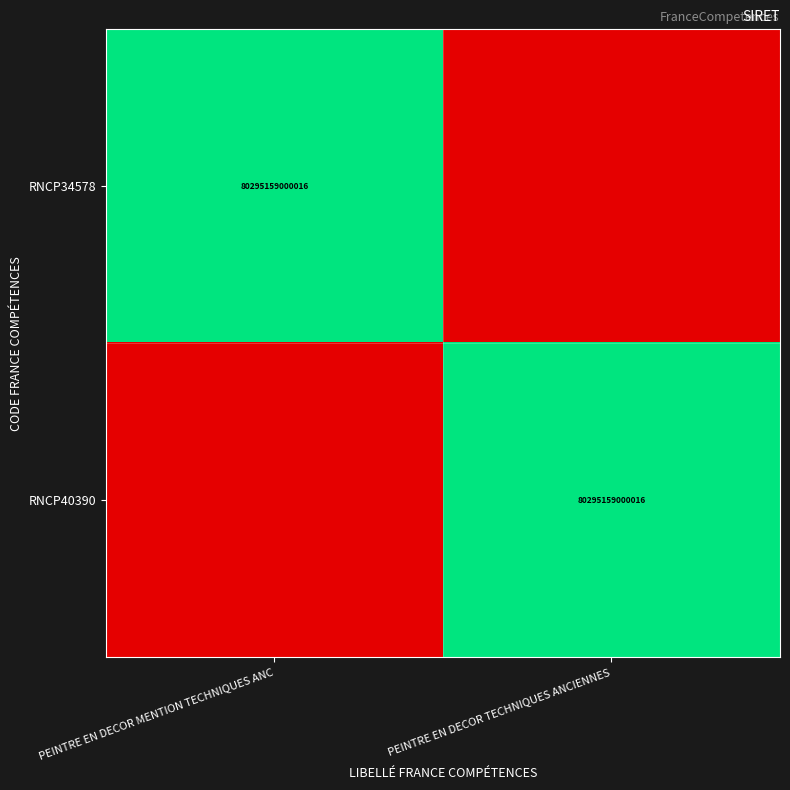

The value of RNCP34578 at PEINTRE EN DECOR MENTION TECHNIQUES ANC is 80295159000016. True or false?

True